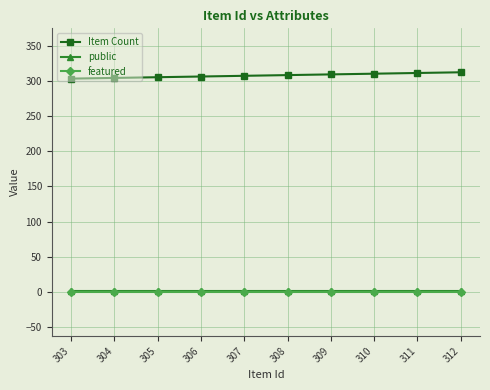

Which series has the largest total across all categories?

Item Count